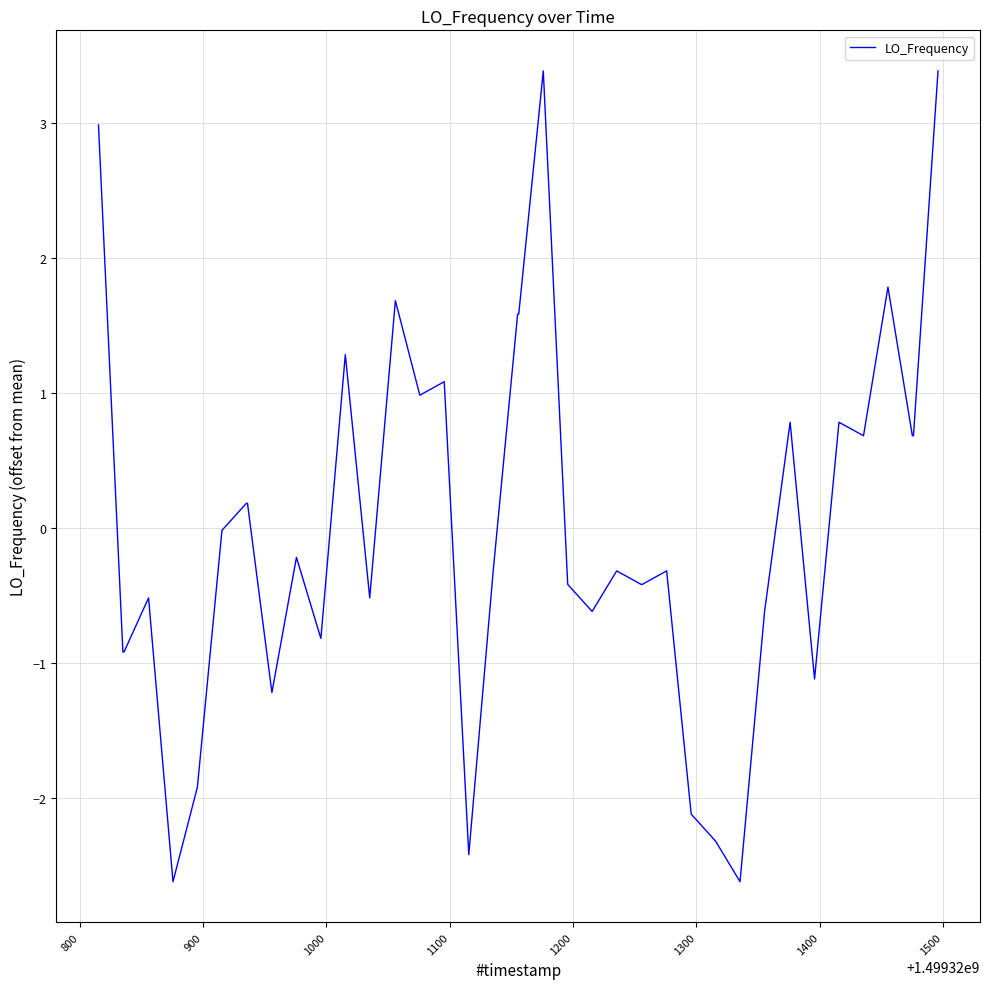

What is the maximum value shown in the chart?

3.4